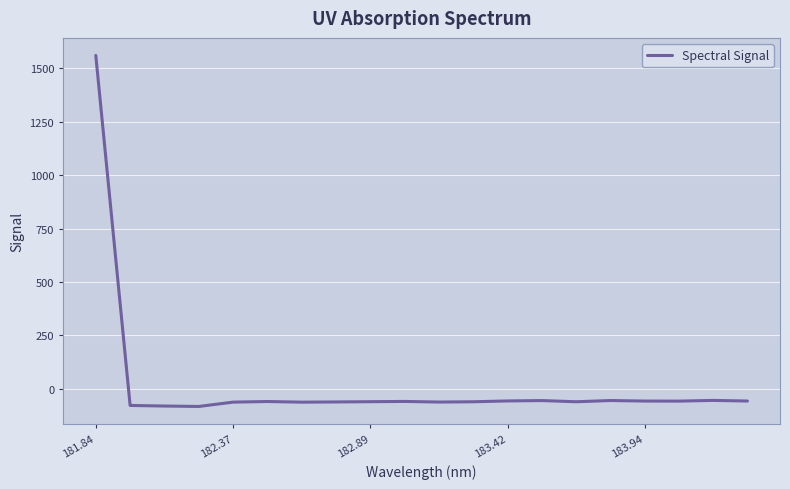

What is the difference between the second highest and second lowest values?

26.4